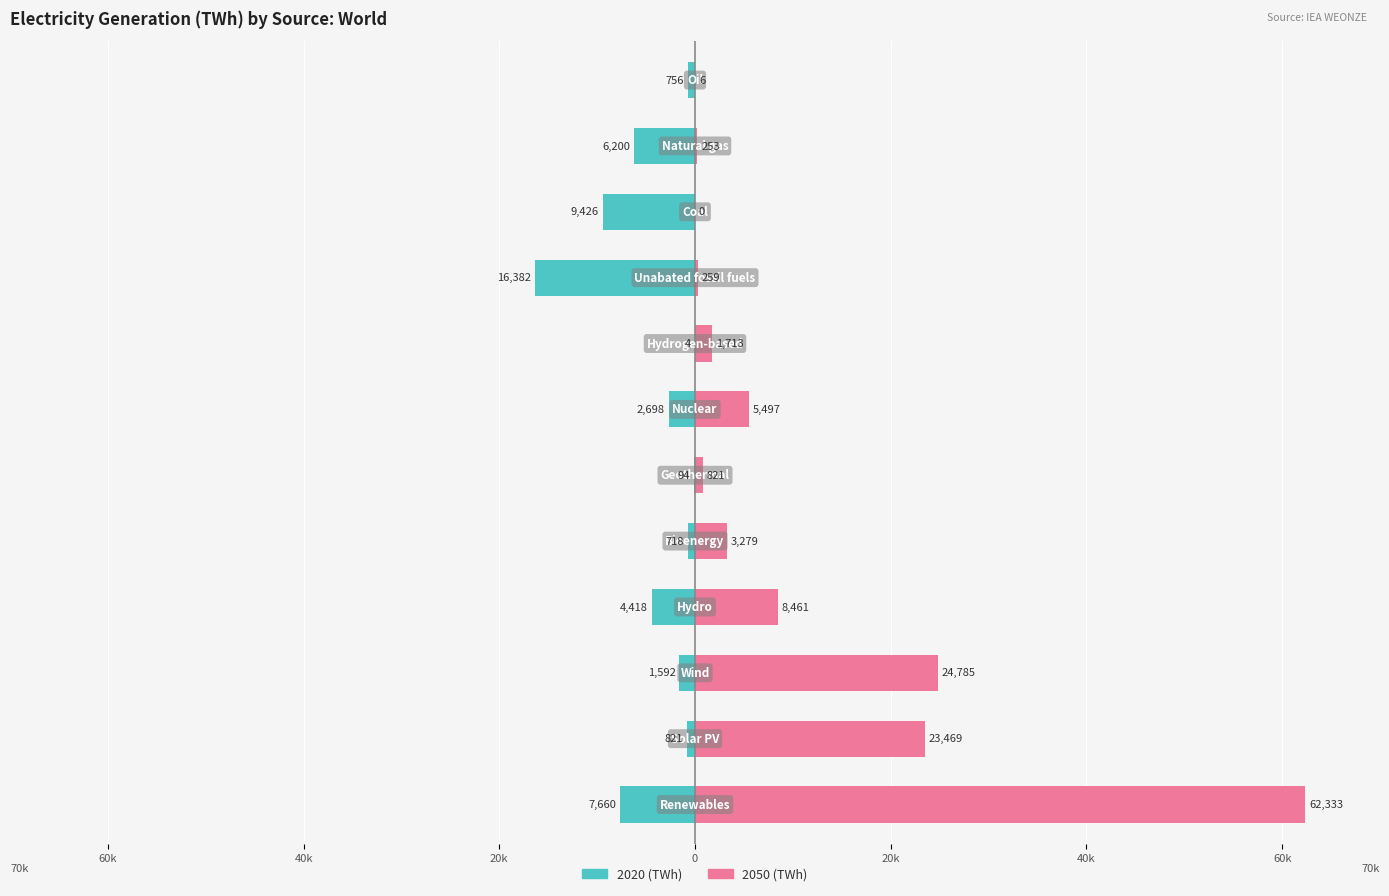

What are all the series names shown in the legend?

2020, 2050